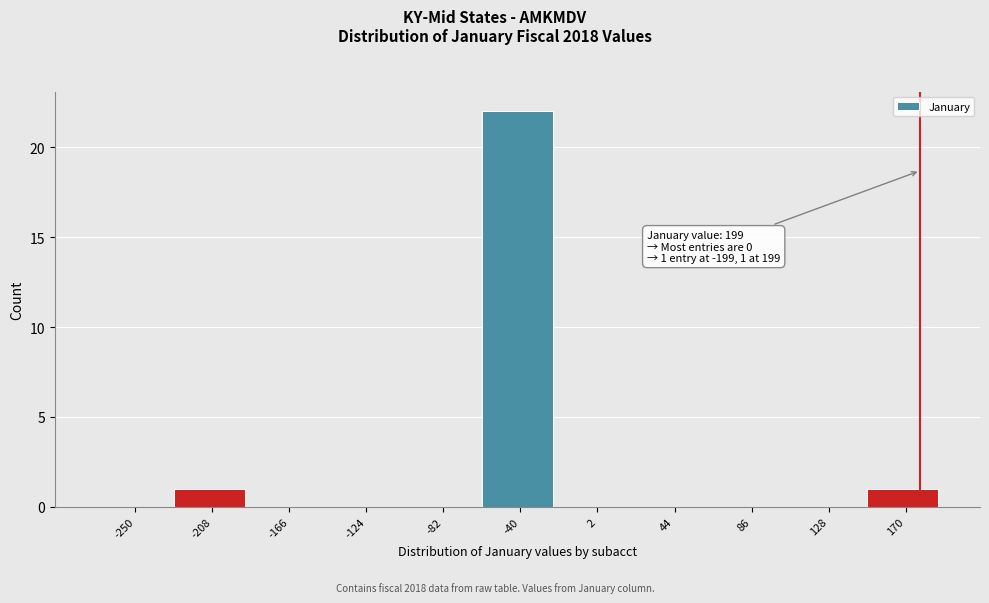

Reading left to right, what are all the values shown in this chart?

-250=0	-208=1	-166=0	-124=0	-82=0	-40=22	2=0	44=0	86=0	128=0	170=1